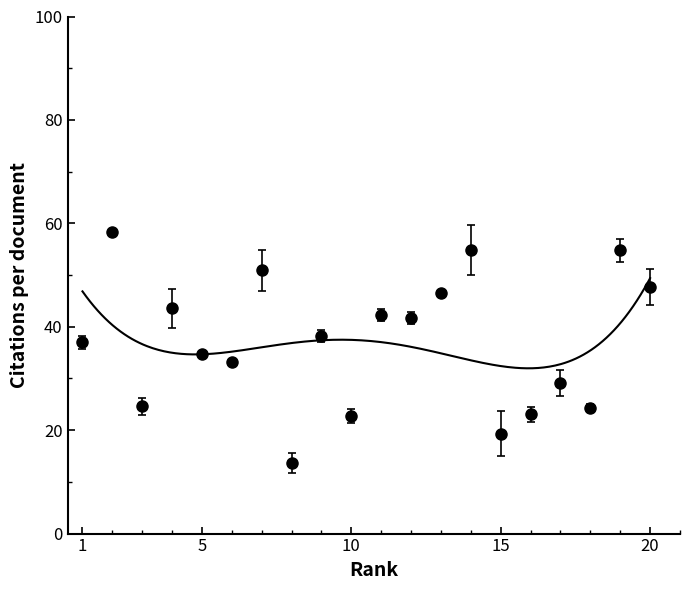

What is the change in value from 7 to 20?

-3.2